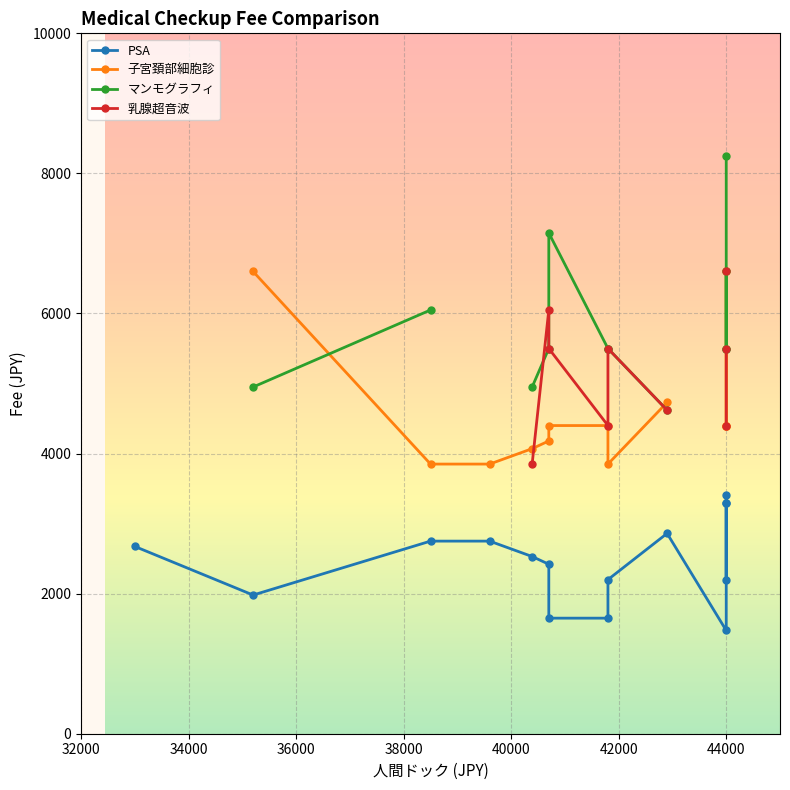

How many lines are shown in the chart?

4